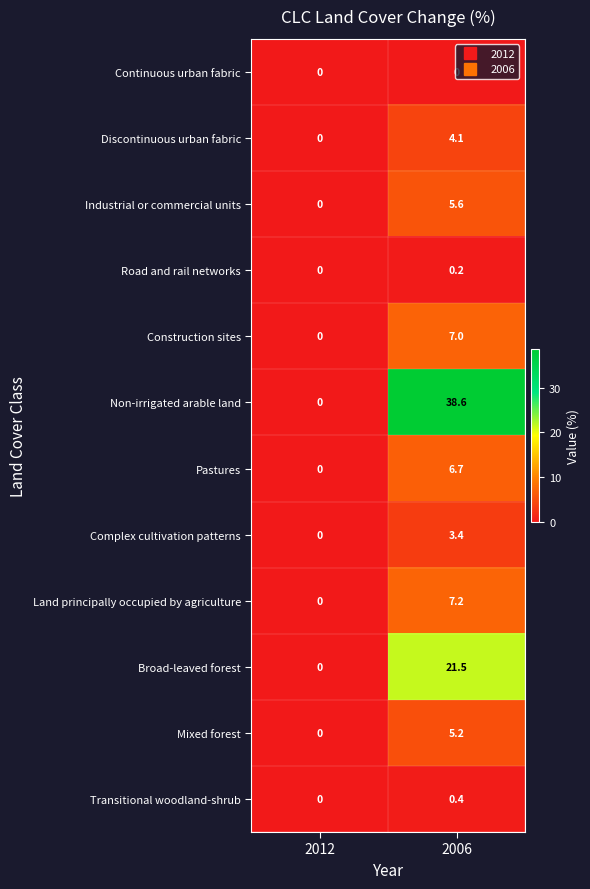

Count the number of categories in the chart.

2